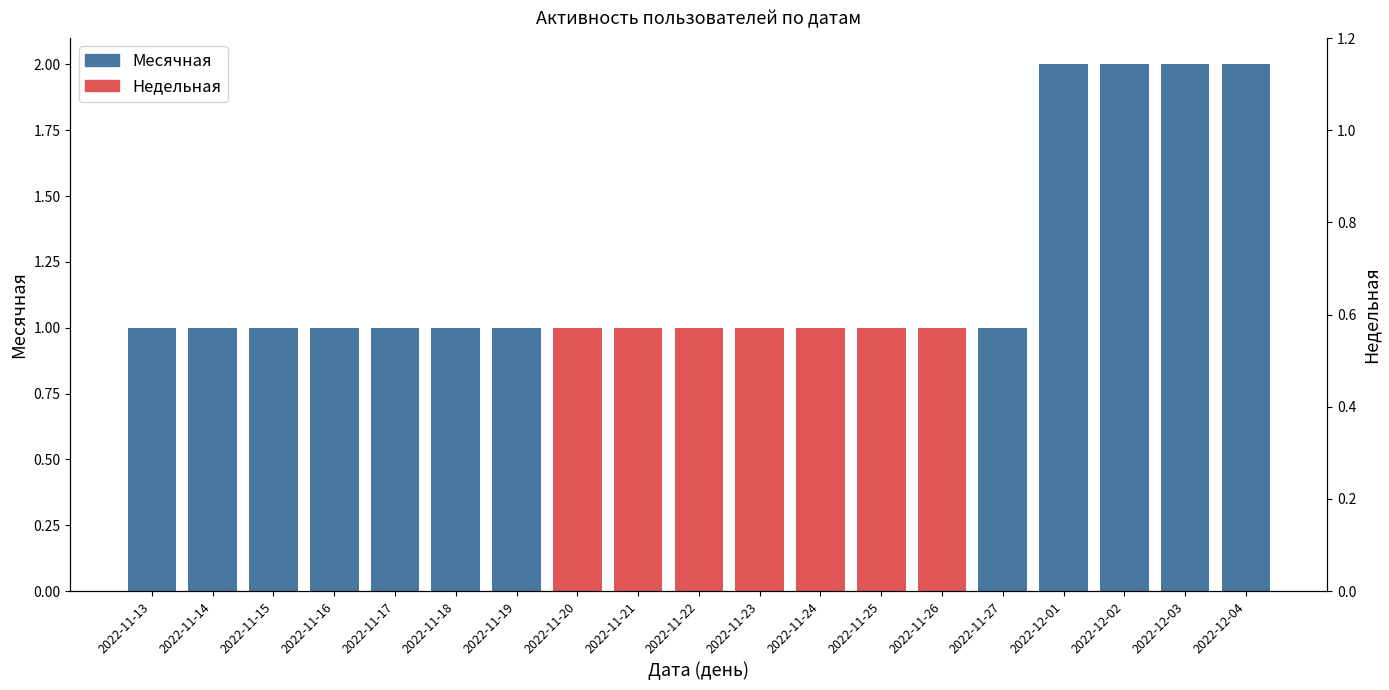

What is the greatest value displayed?

2